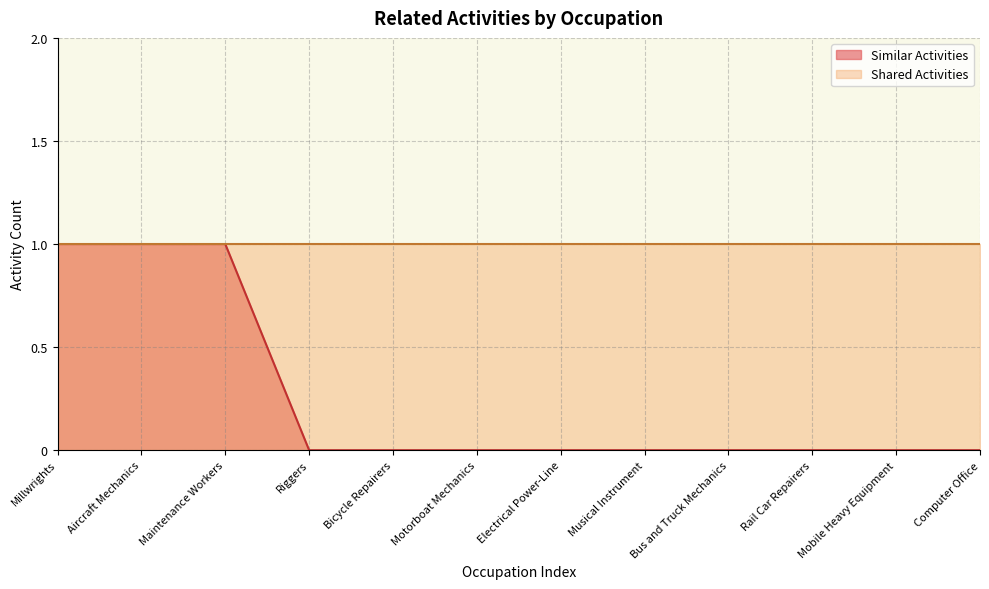

What is the label of the 2nd point from the left?

Aircraft Mechanics